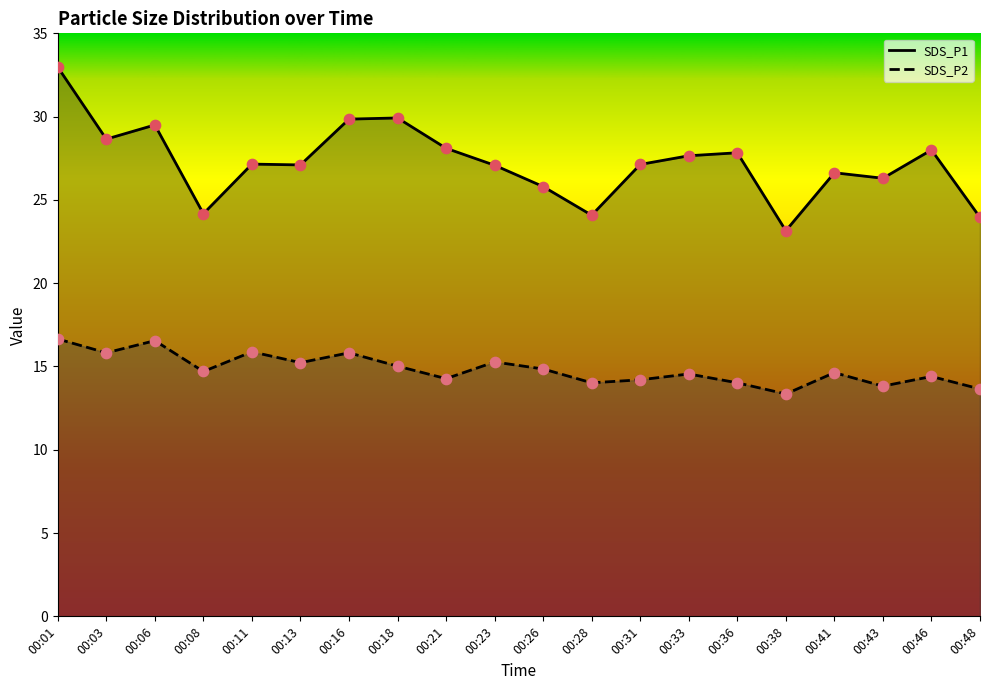

Is the value of SDS_P1 at 00:03 greater than the value of SDS_P2 at 00:11?

Yes